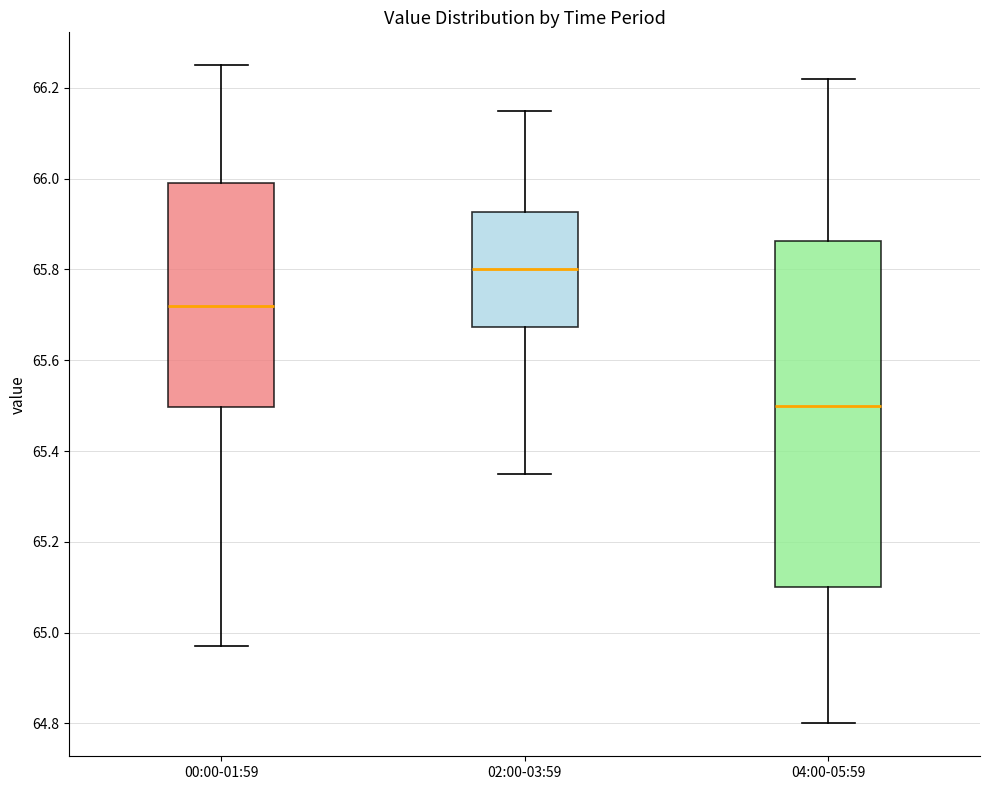

Which box has the lowest median line?

04:00-05:59